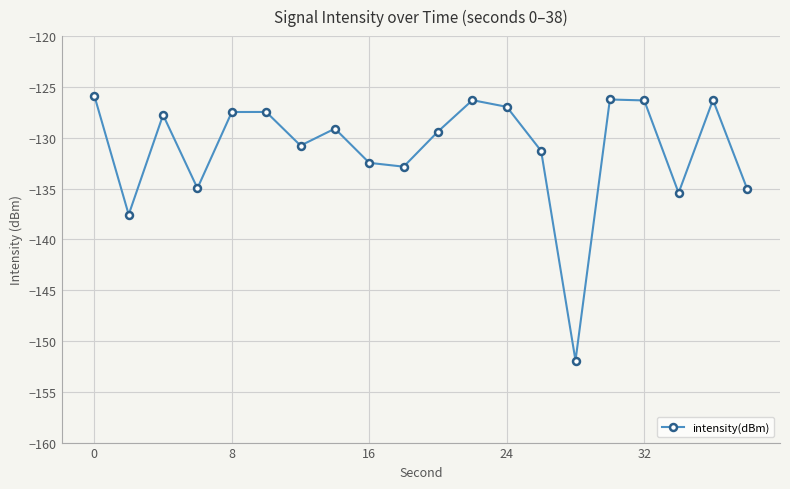

What is the greatest value displayed?

-125.9